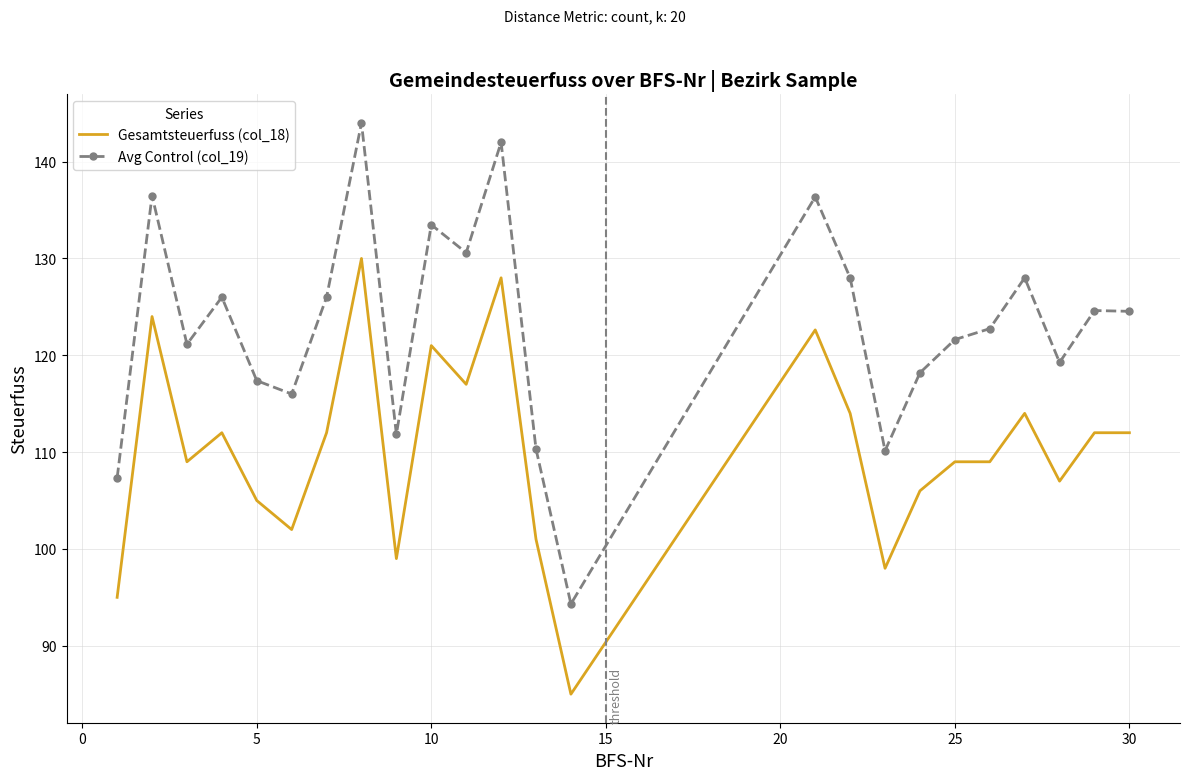

What is the sum of all Gesamtsteuerfuss (col_18) values?

2643.6